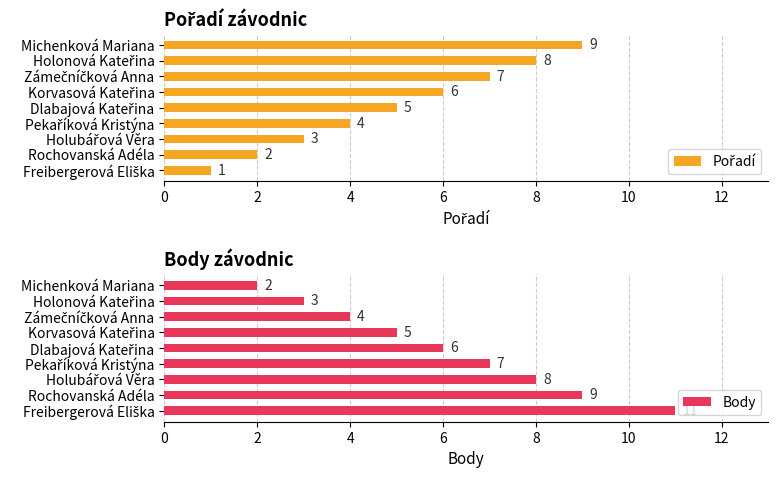

Rank the series by their maximum value, from lowest to highest.

Pořadí, Body